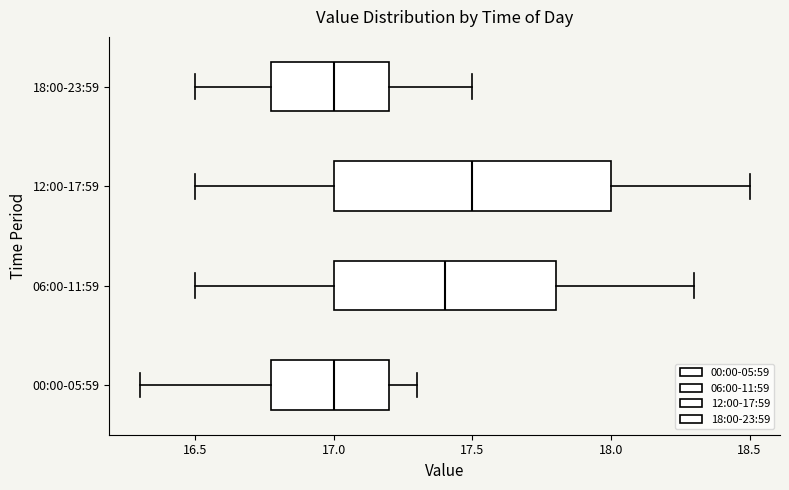

Reading bottom to top, read every box against the x-axis: the position of its median line, the range the box covers, and the ends of its whiskers. The values are not printed on the chart, so give them approximately, as read against the axis.

00:00-05:59: median 17.0, box 16.8 to 17.2, whiskers 16.3 to 17.3
06:00-11:59: median 17.4, box 17.0 to 17.8, whiskers 16.5 to 18.3
12:00-17:59: median 17.5, box 17.0 to 18.0, whiskers 16.5 to 18.5
18:00-23:59: median 17.0, box 16.8 to 17.2, whiskers 16.5 to 17.5